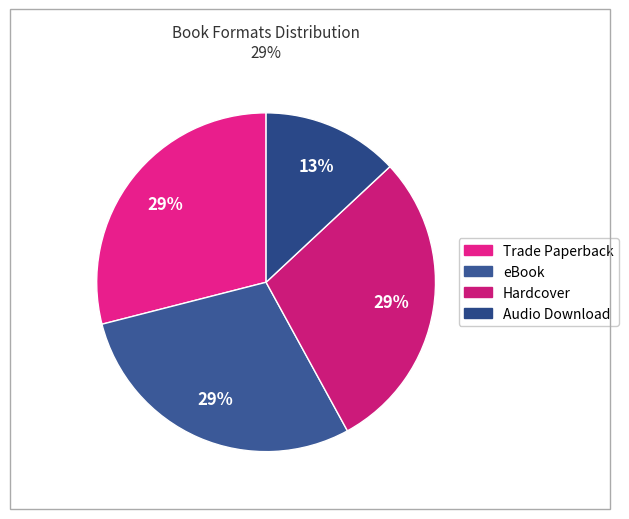

Which slice is the largest?

Trade Paperback